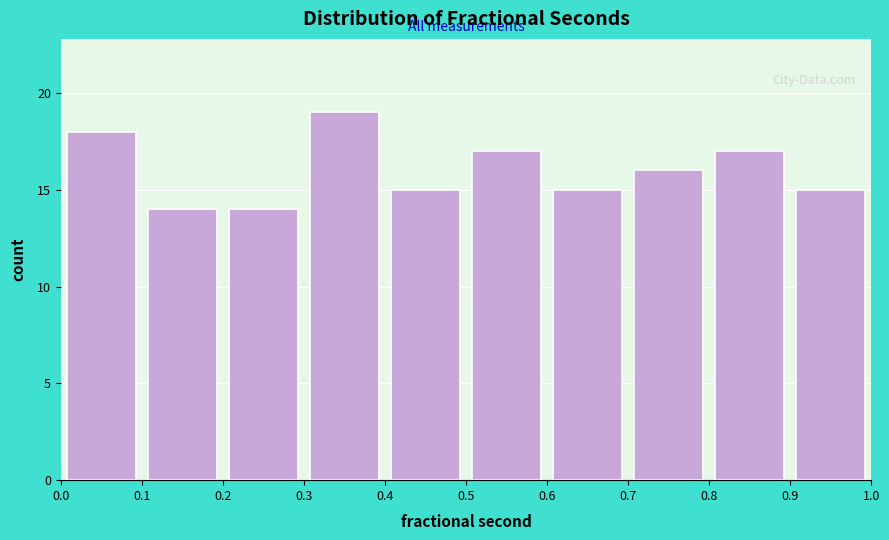

What is the height of the bar covering 0.3 to 0.4 on the x-axis? The values are not printed on the chart, so give them approximately, as read against the axis.

19